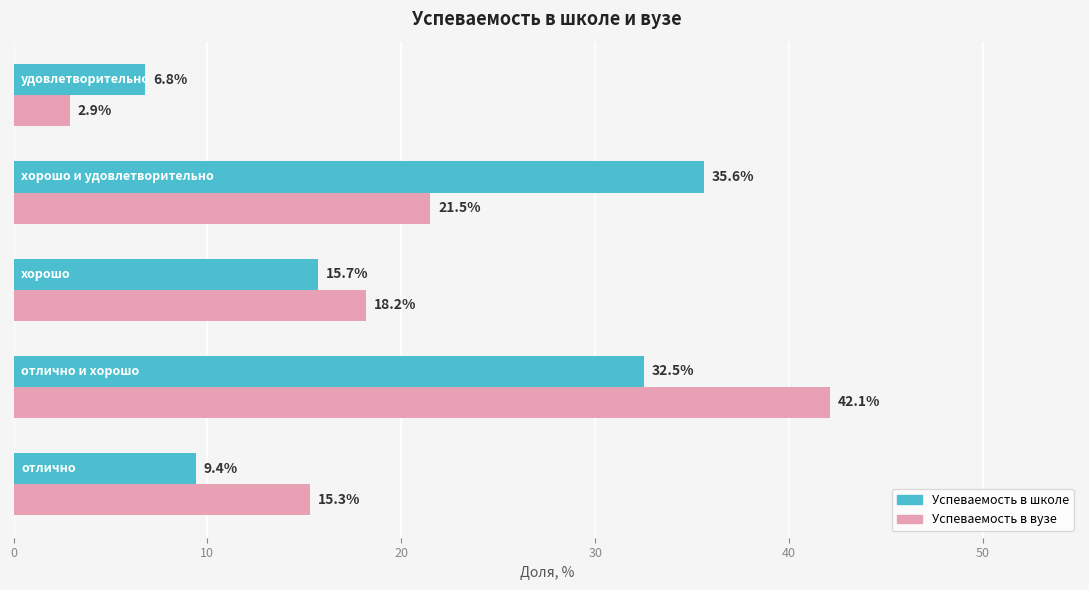

Which series has the largest range (max minus min)?

Успеваемость в вузе